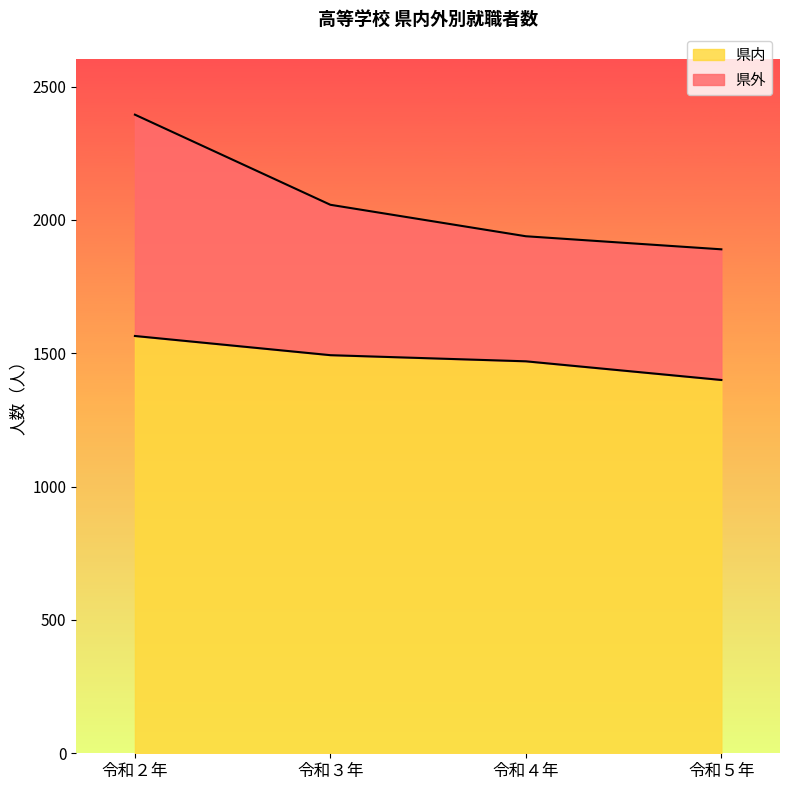

What is the maximum value for 県内?

1565